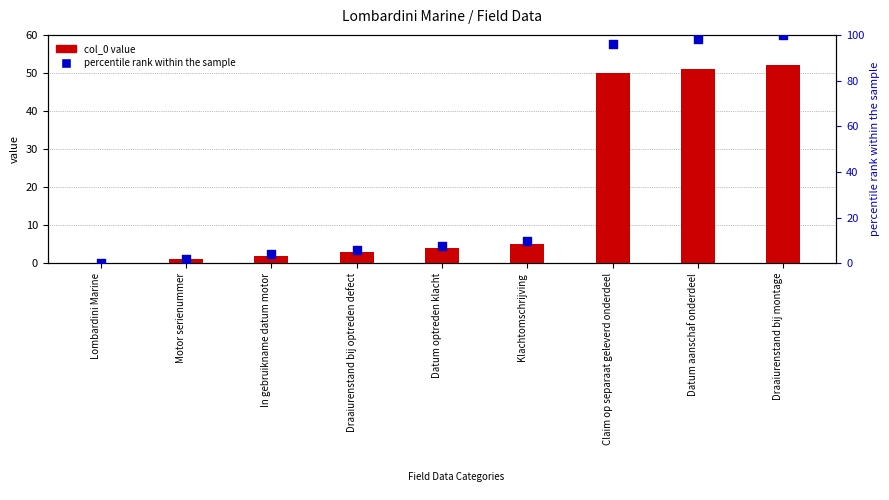

Which series reaches the minimum Y coordinate?

col_0 value